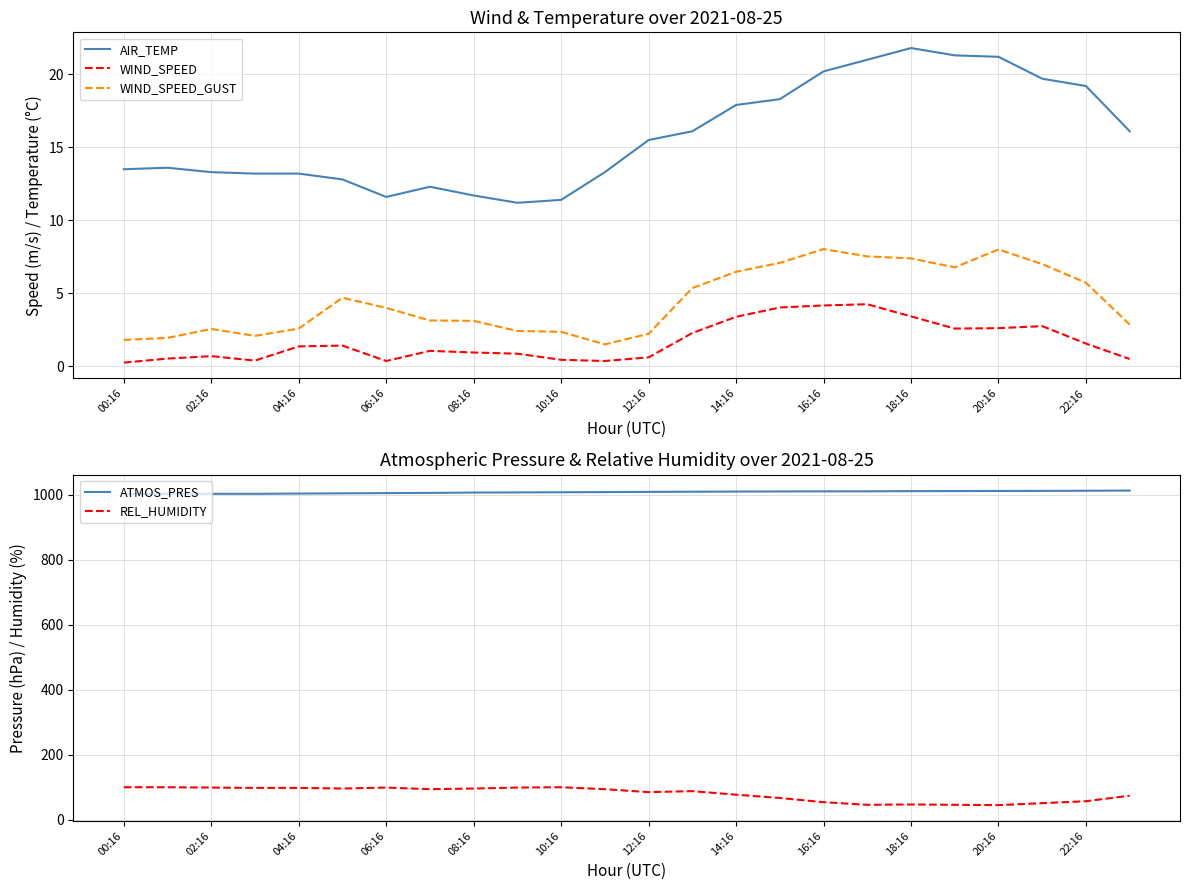

The WIND_SPEED series shows 1.8 at 20:16. True or false?

False